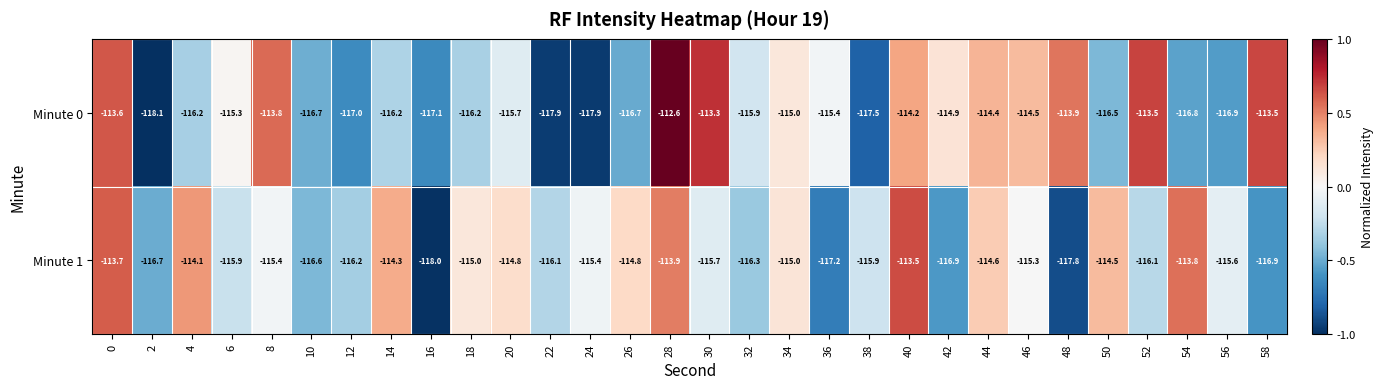

Which series has the largest total across all categories?

Minute 1